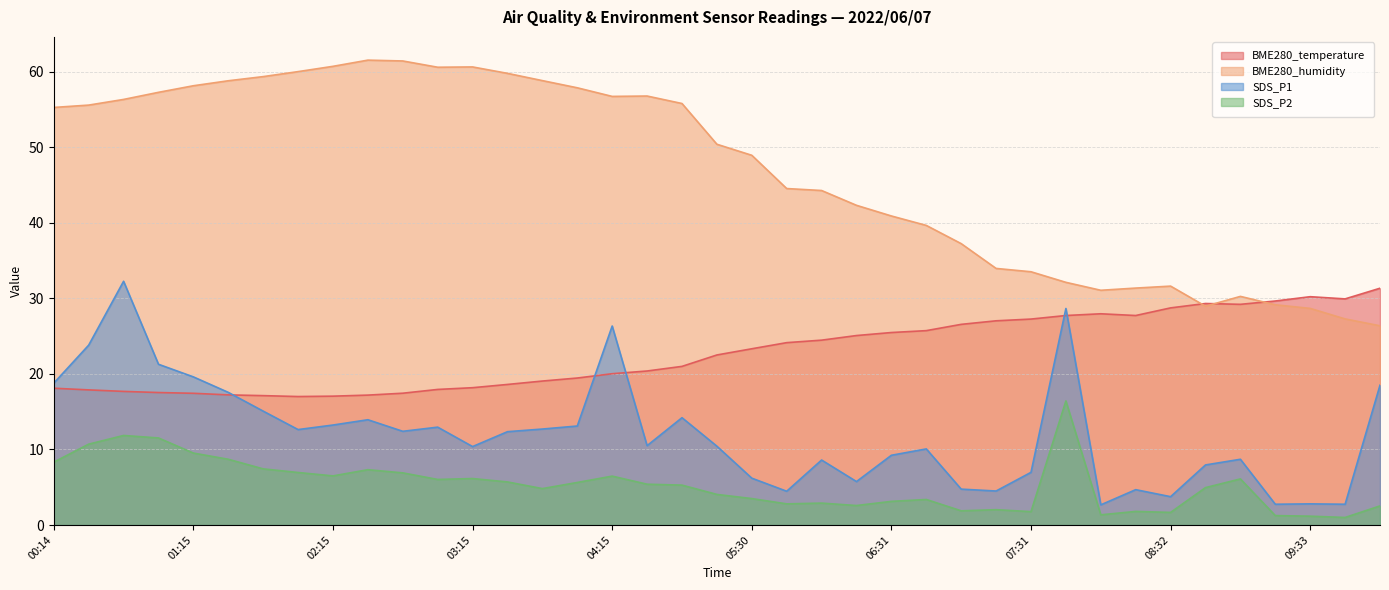

What value does the SDS_P2 series have at 08:01?

1.4